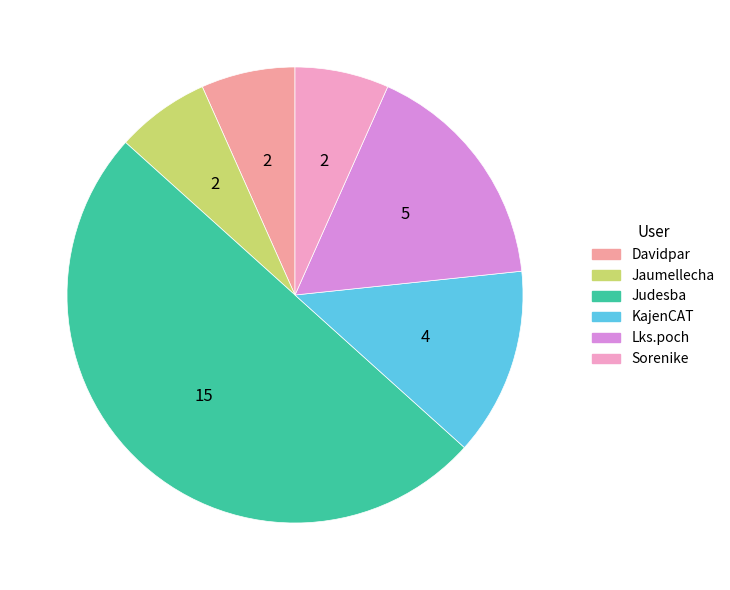

How many slices are in this pie chart?

6